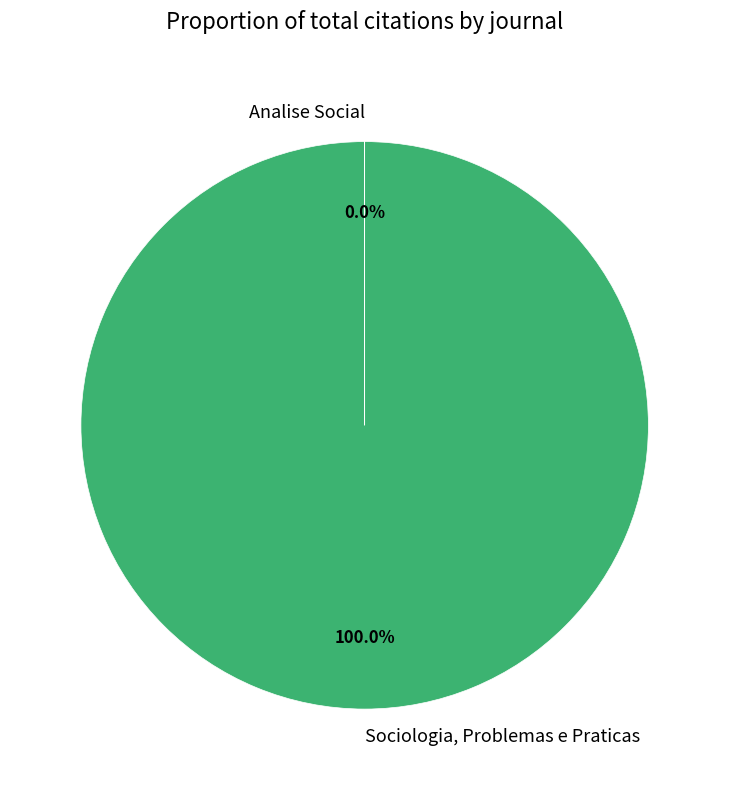

What is the largest slice in the pie chart?

Sociologia, Problemas e Praticas